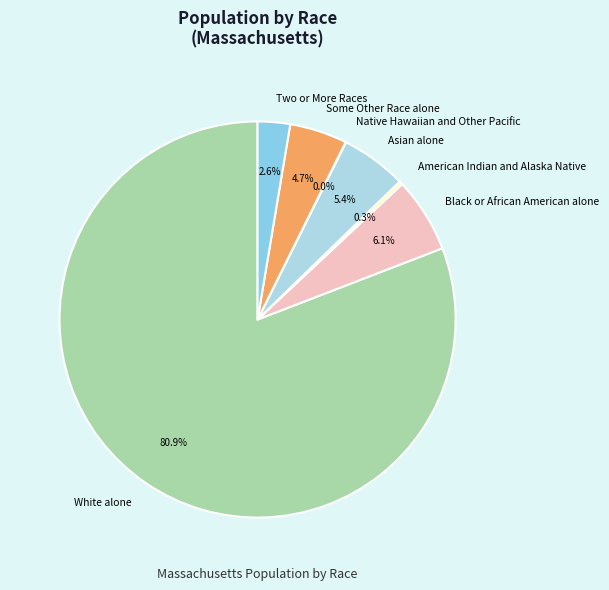

What is the largest slice in the pie chart?

White alone